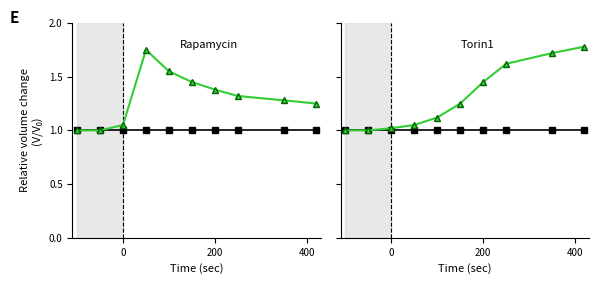

What is the smallest value displayed?

1.0